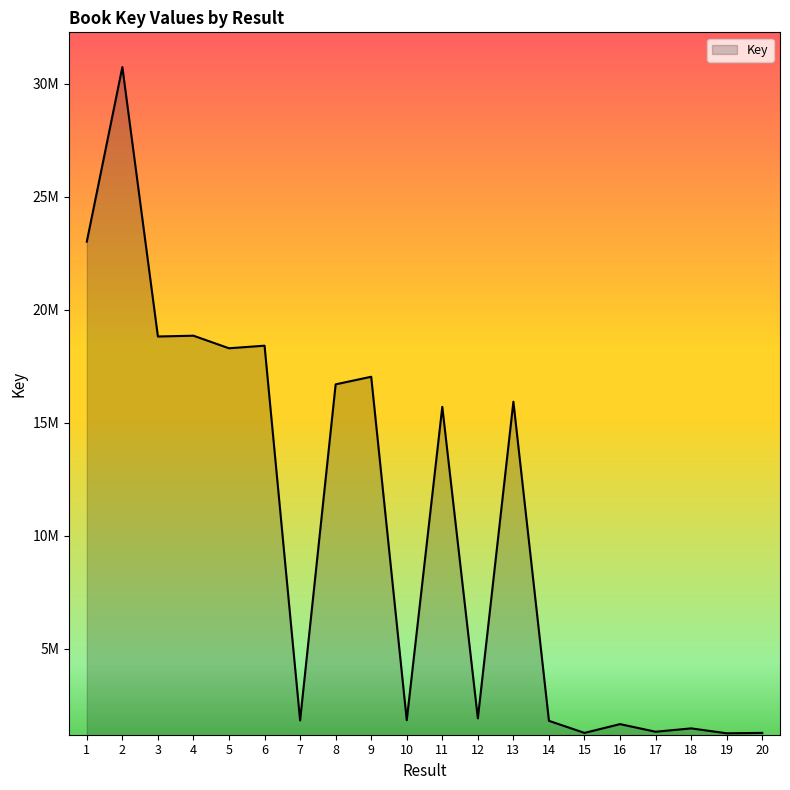

What is the ratio of the value at 20 to the value at 15?

1.0